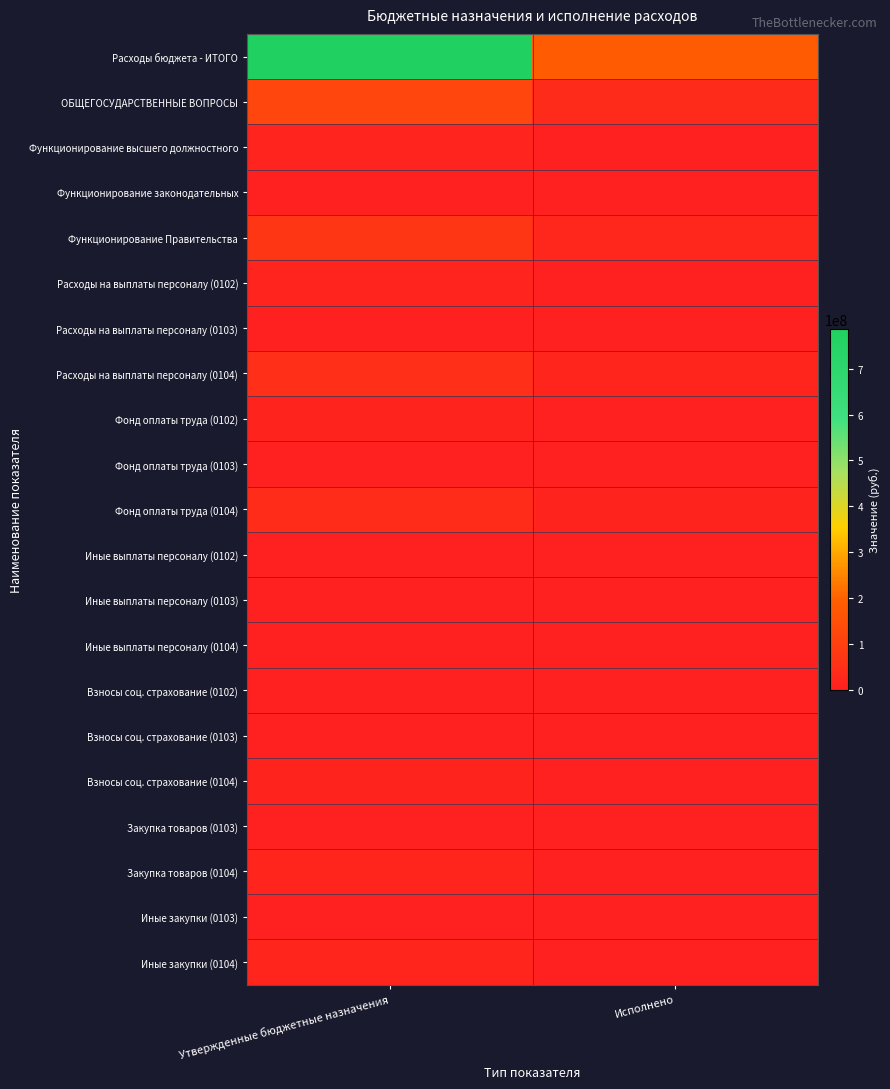

Between Утвержденные бюджетные назначения and Исполнено, which is larger?

Утвержденные бюджетные назначения